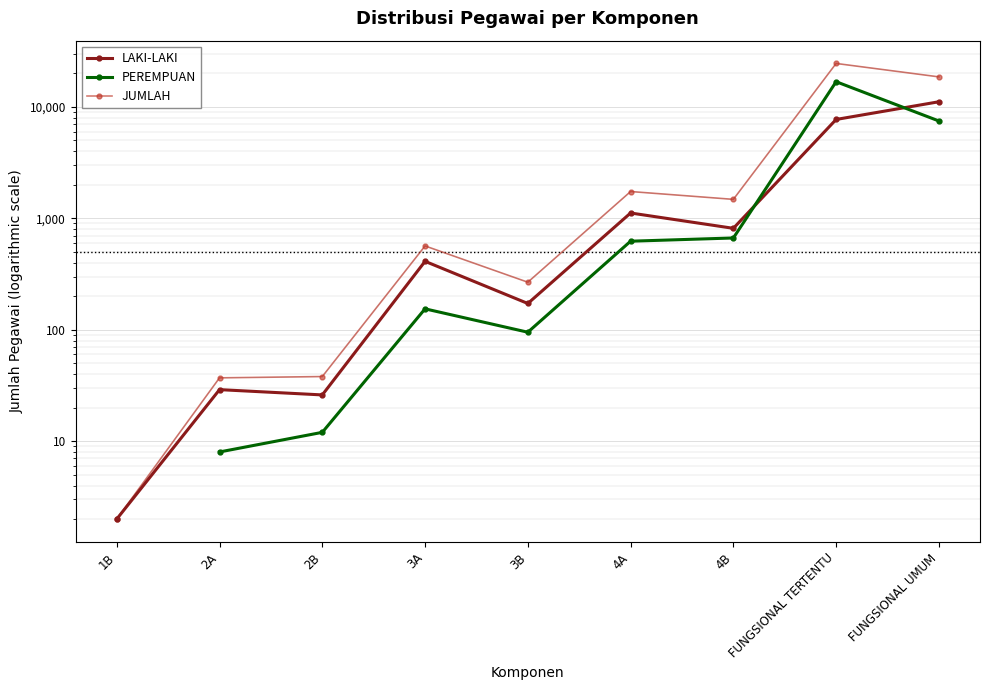

How many data points in JUMLAH are above 565?

4